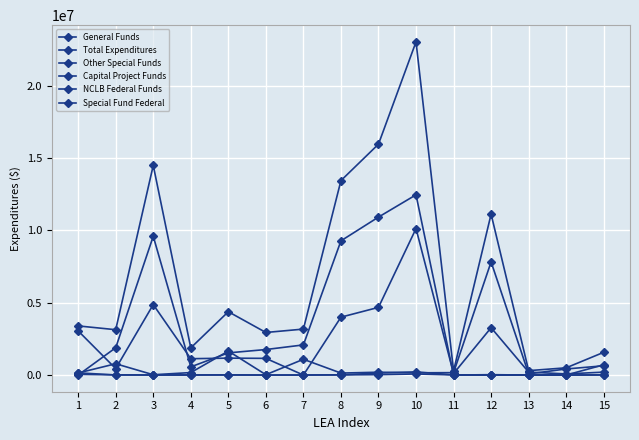

Count the number of categories in the chart.

15